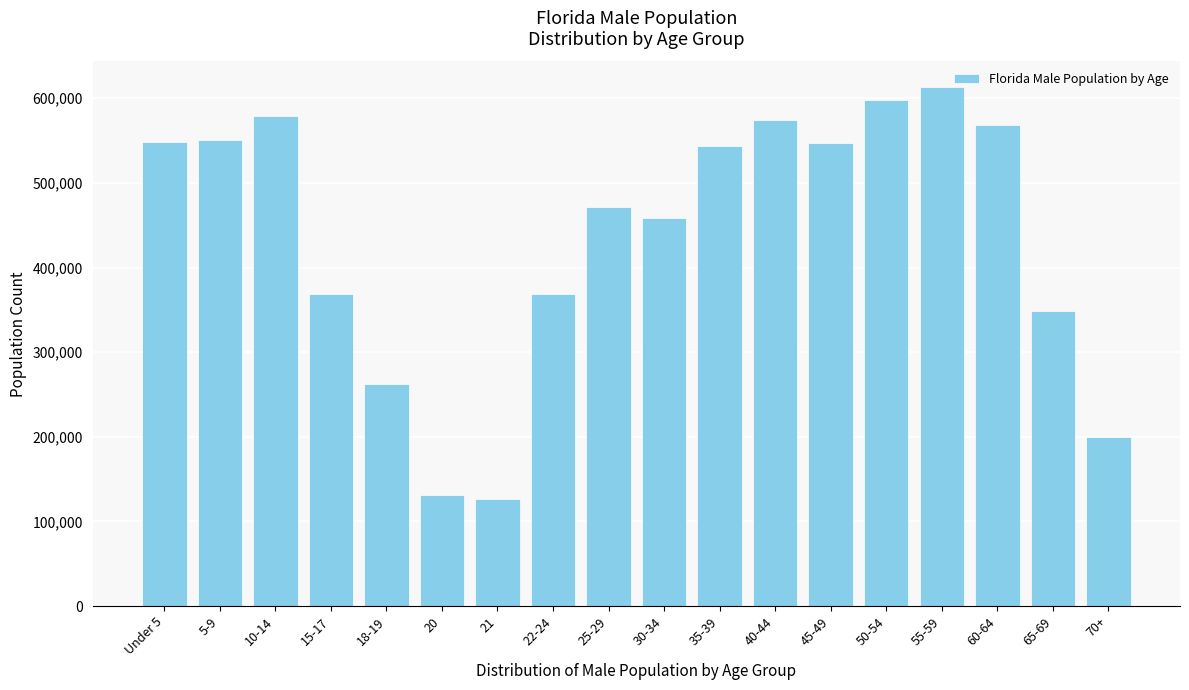

What is the sum of all values?

7858483